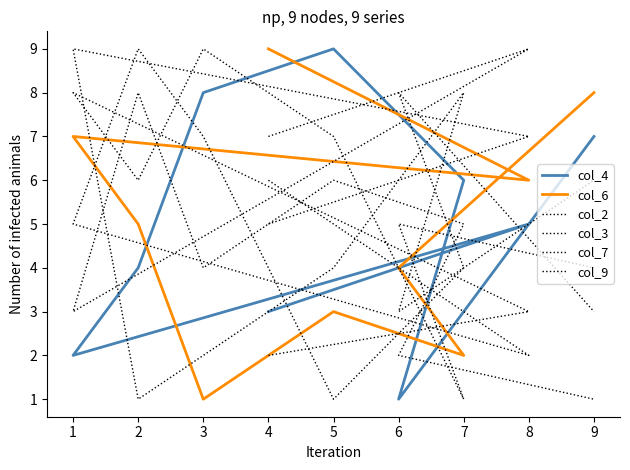

How many col_9 values are between 3 and 7?

5